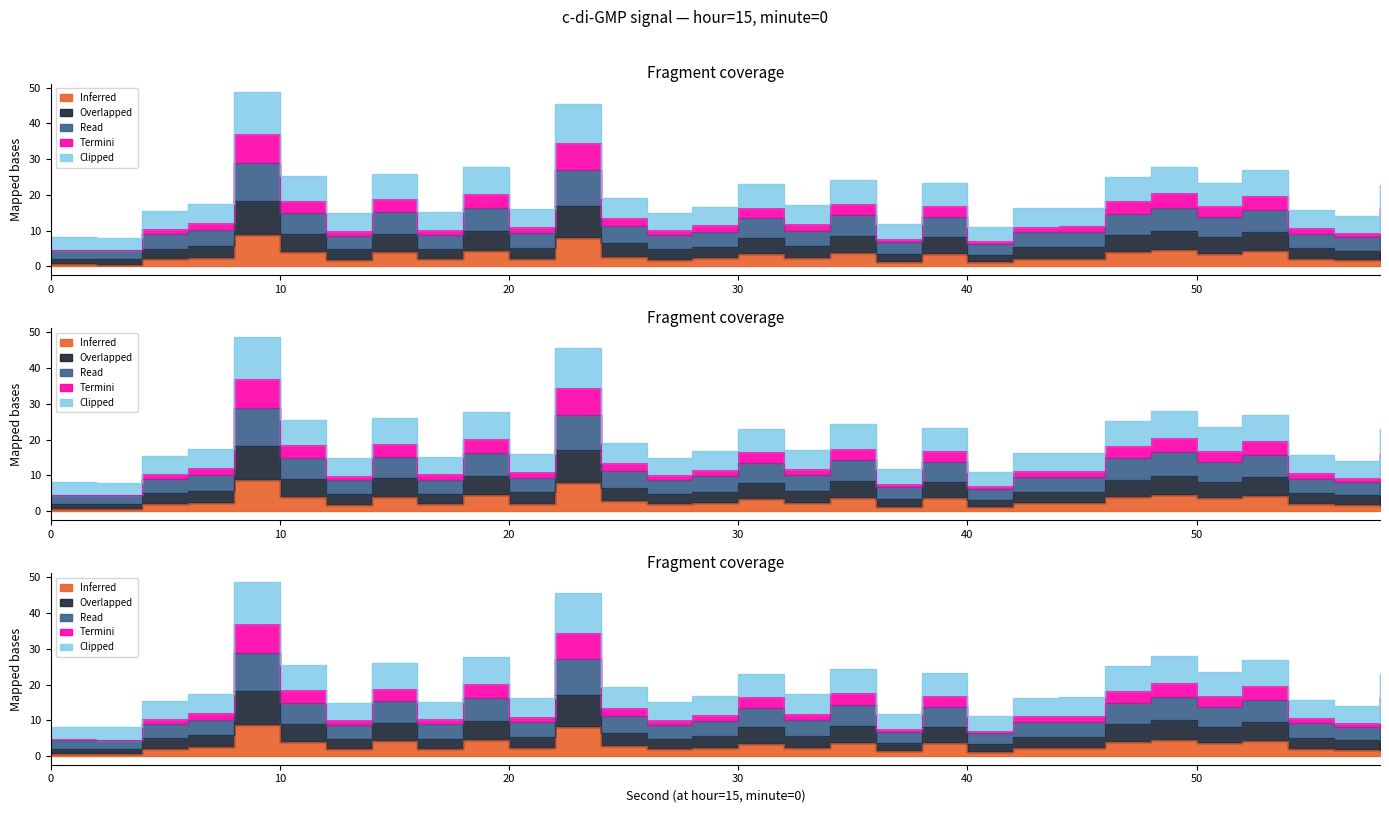

What is the value of the Clipped point at the 14th from the left?

4.8